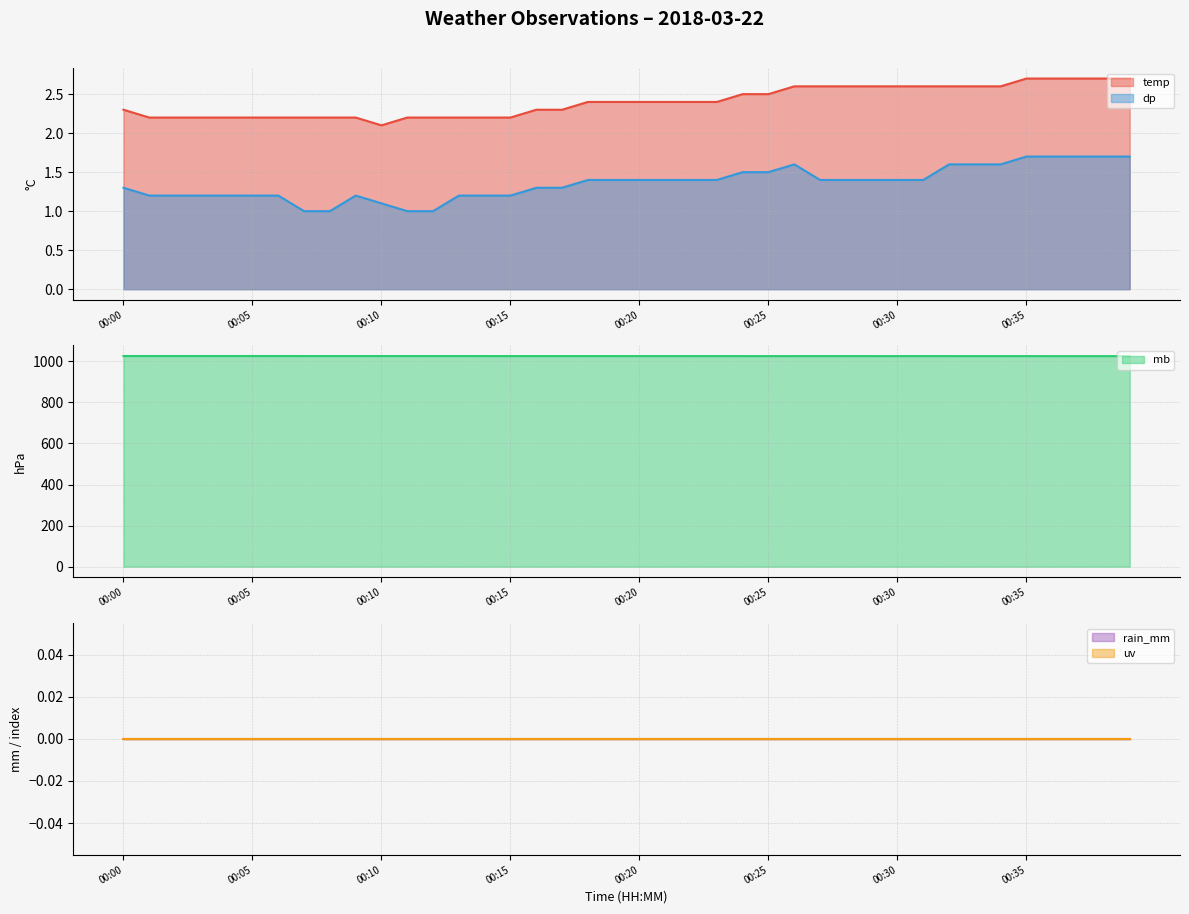

What is the difference between the highest and lowest values at 00:31?

1023.9